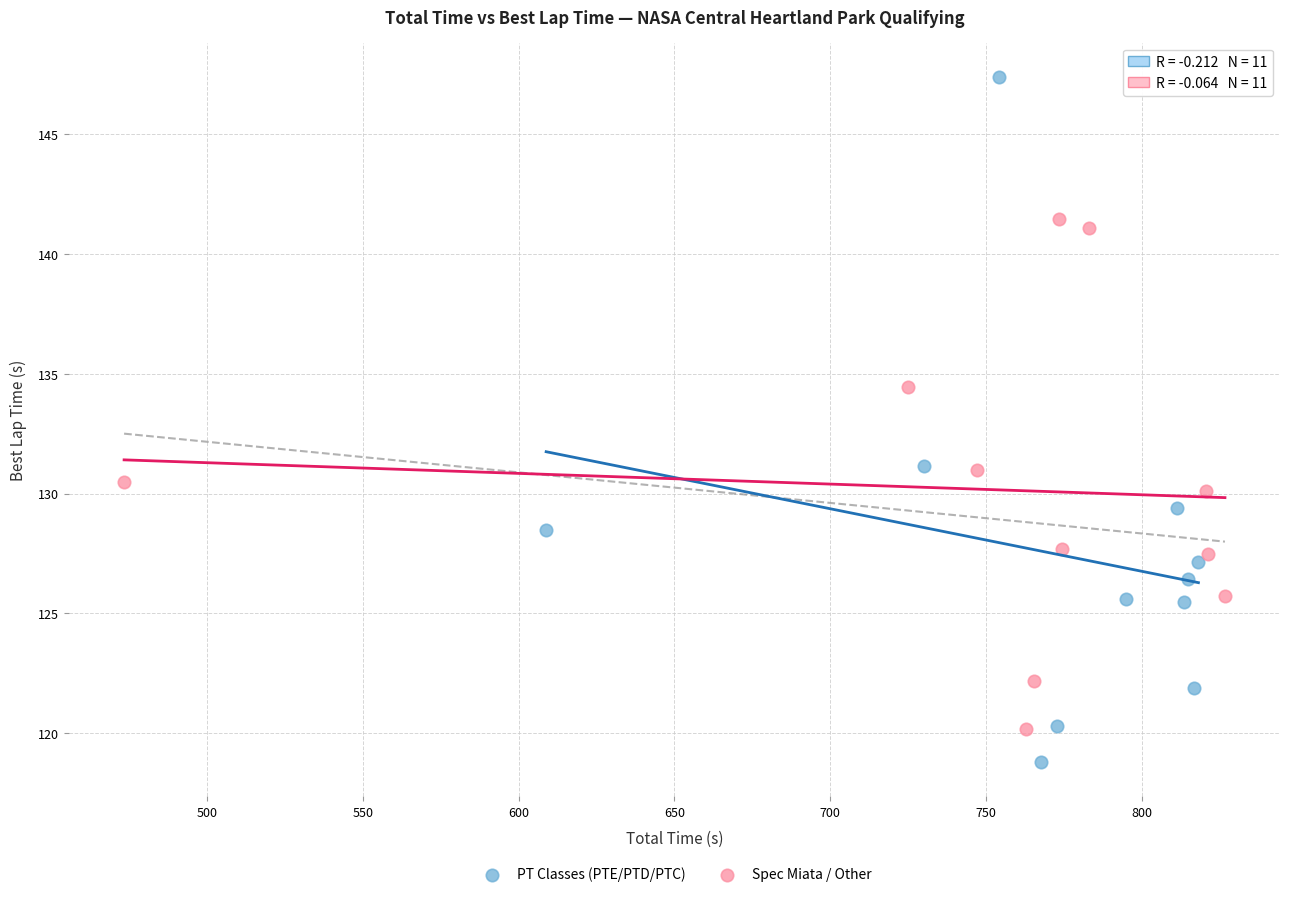

Which series contains the lowest Y value?

PT Classes (PTE/PTD/PTC)